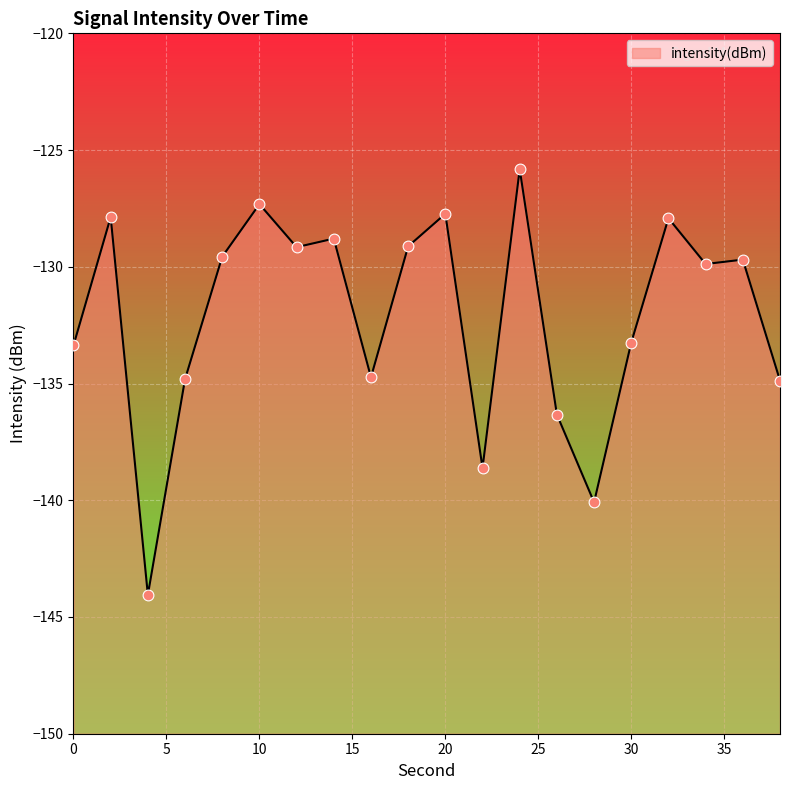

Between 8 and 28, which is larger?

8